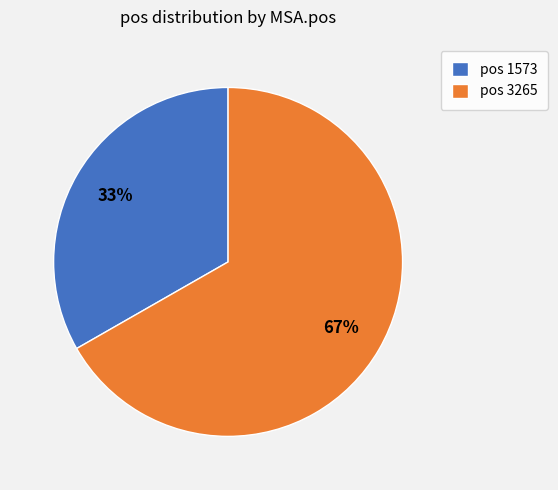

Between pos 1573 and pos 3265, which is larger?

pos 3265